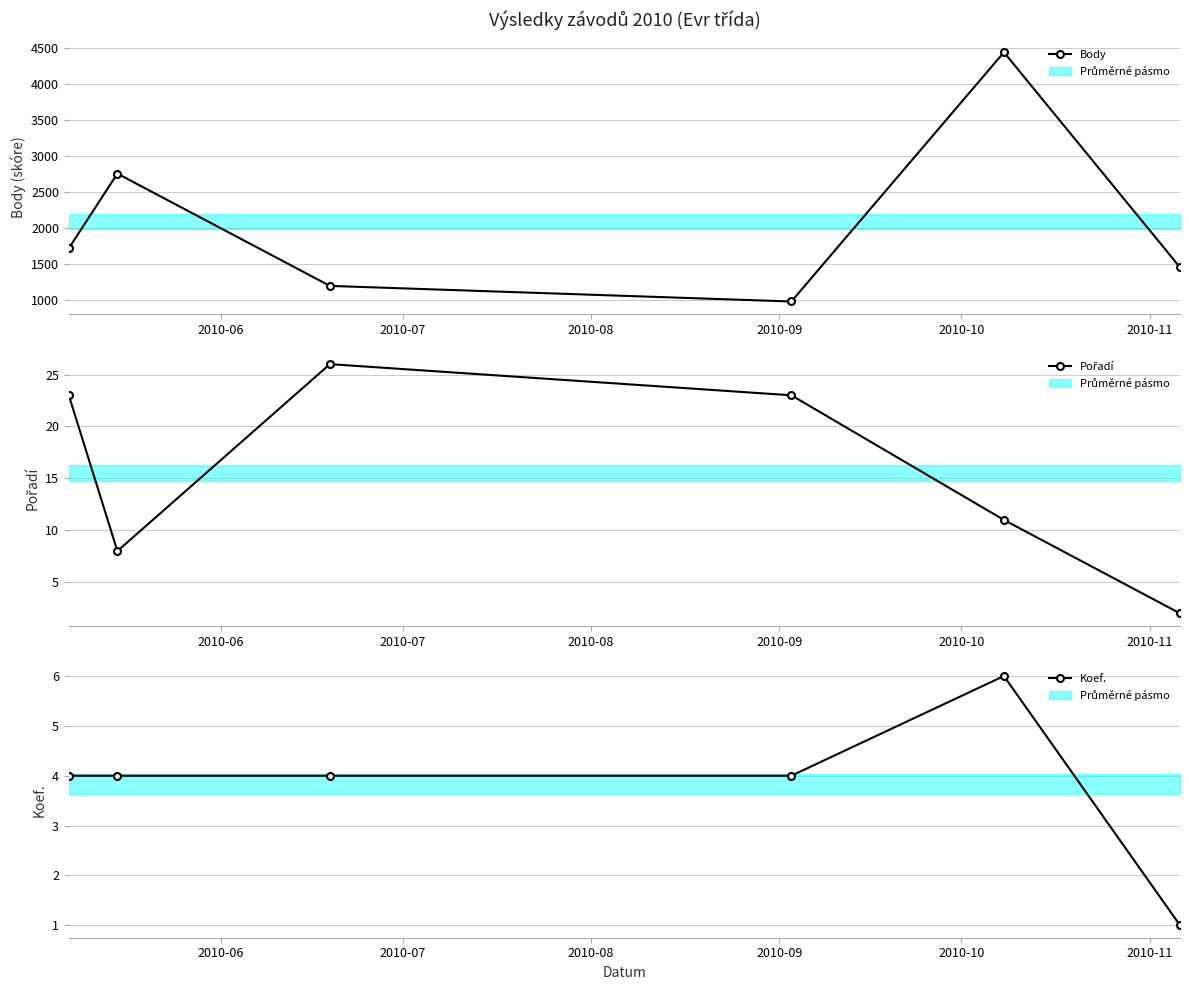

In Body, how many points are lower than both neighbors (excluding endpoints)?

1